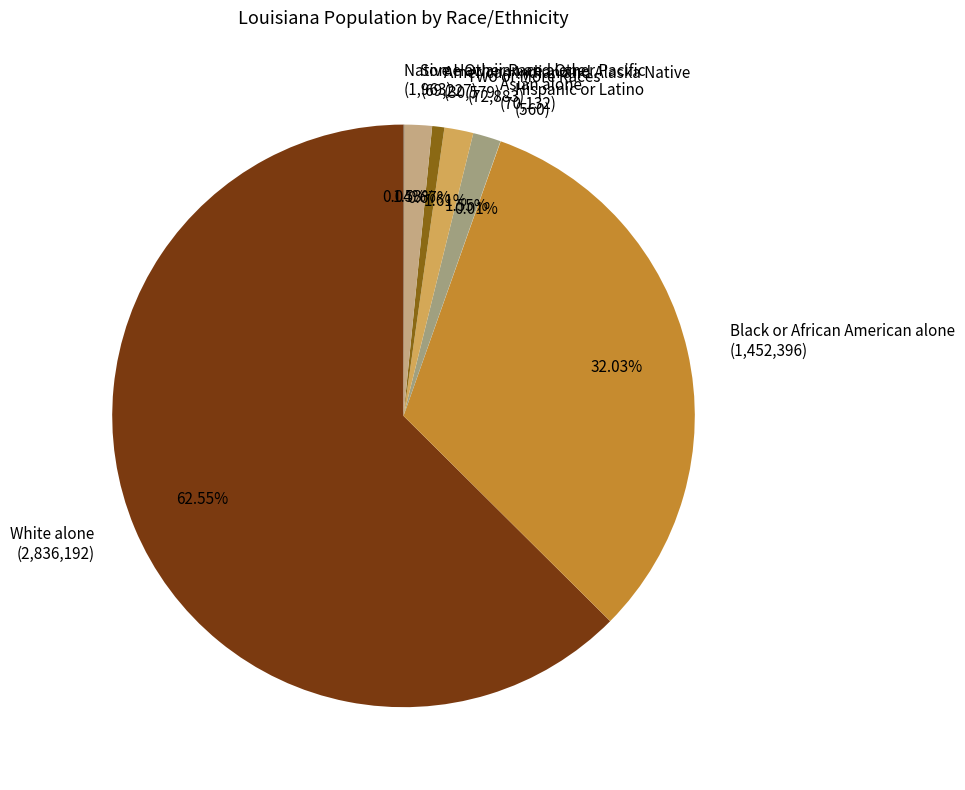

To the nearest percent, what is the difference between the largest and smallest slice percentages?

63%